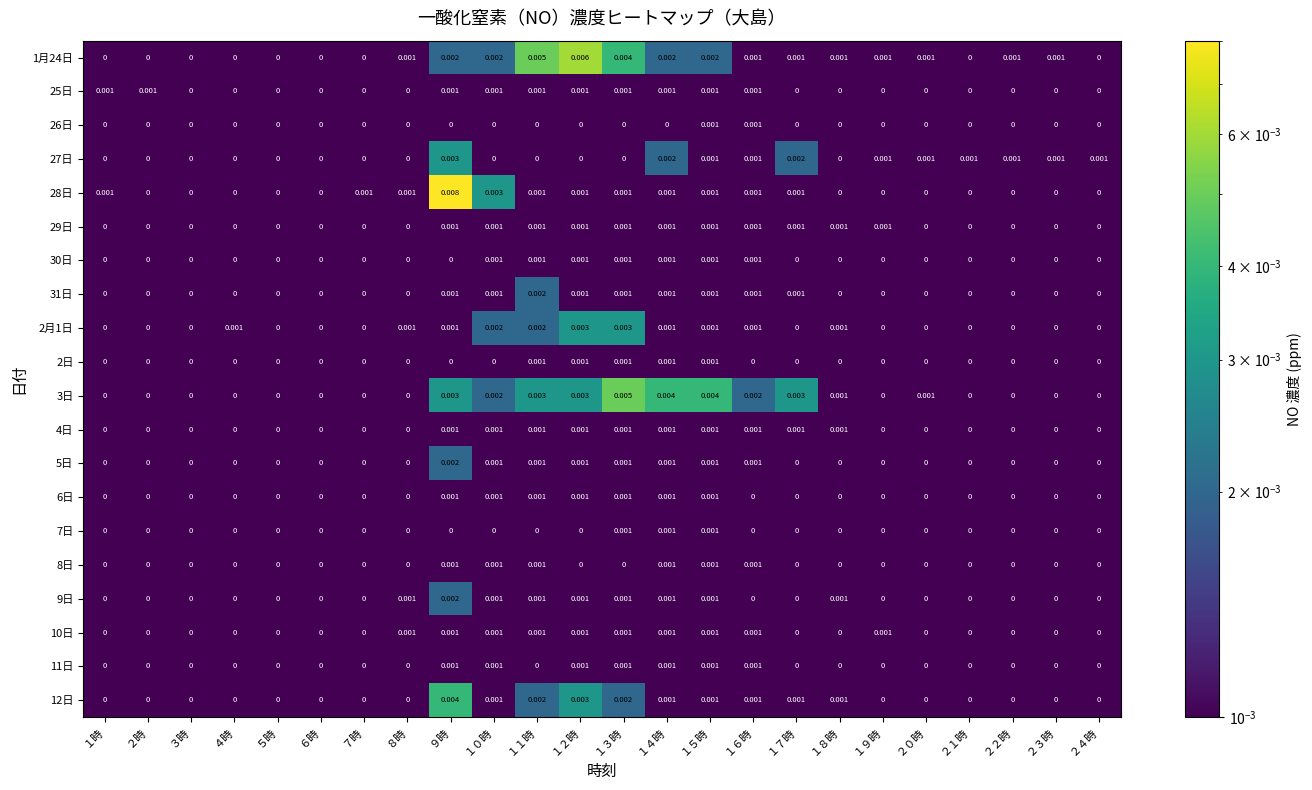

Is the value of 27日 at １６時 greater than the value of 2月1日 at １７時?

Yes